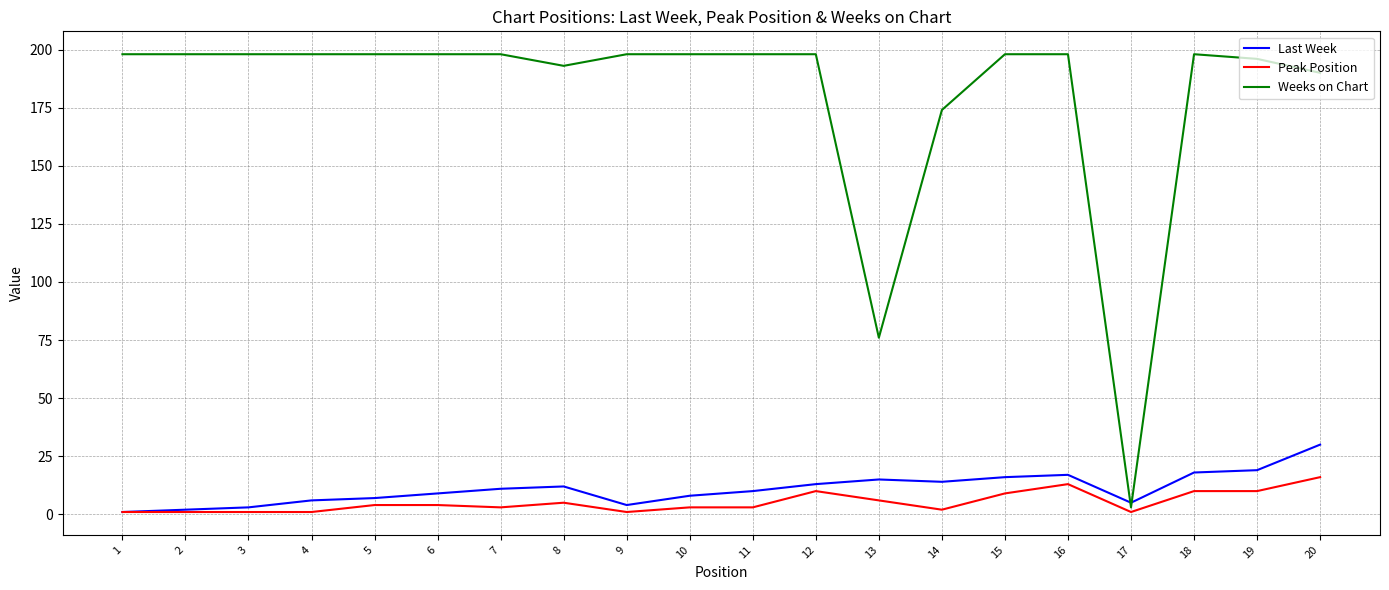

Read the Last Week value at 5, to the nearest 10.

10